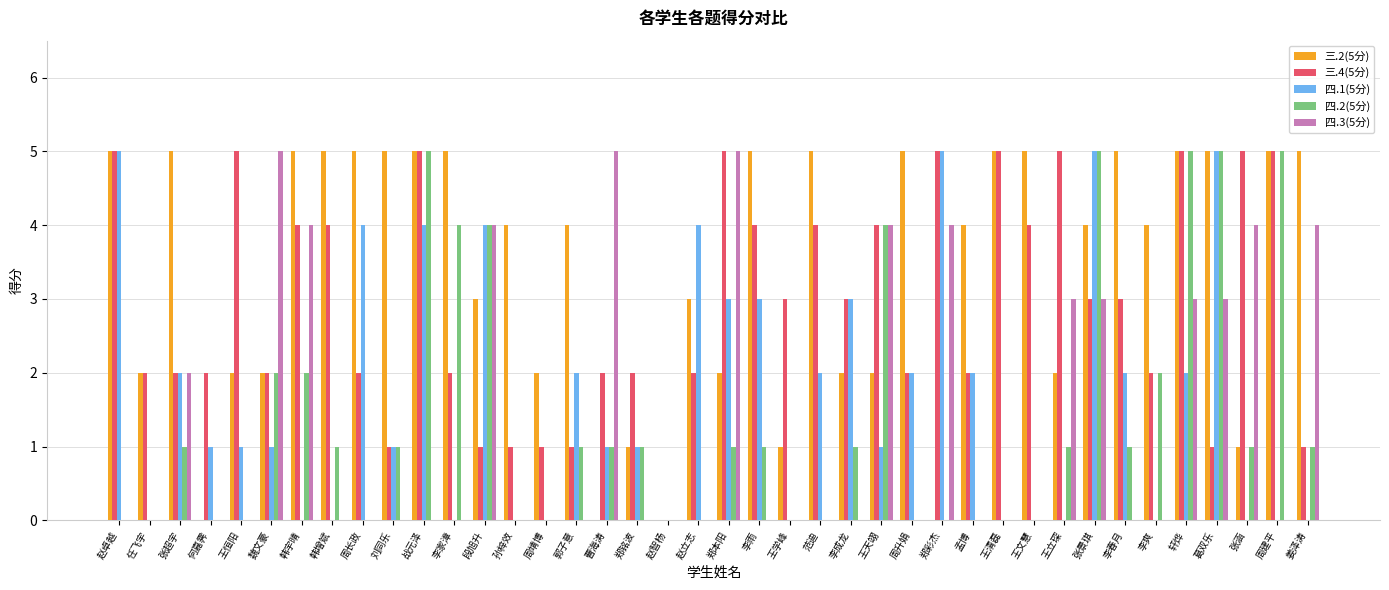

What is the difference between the 四.2(5分) values at 李爽 and 王学峰?

2